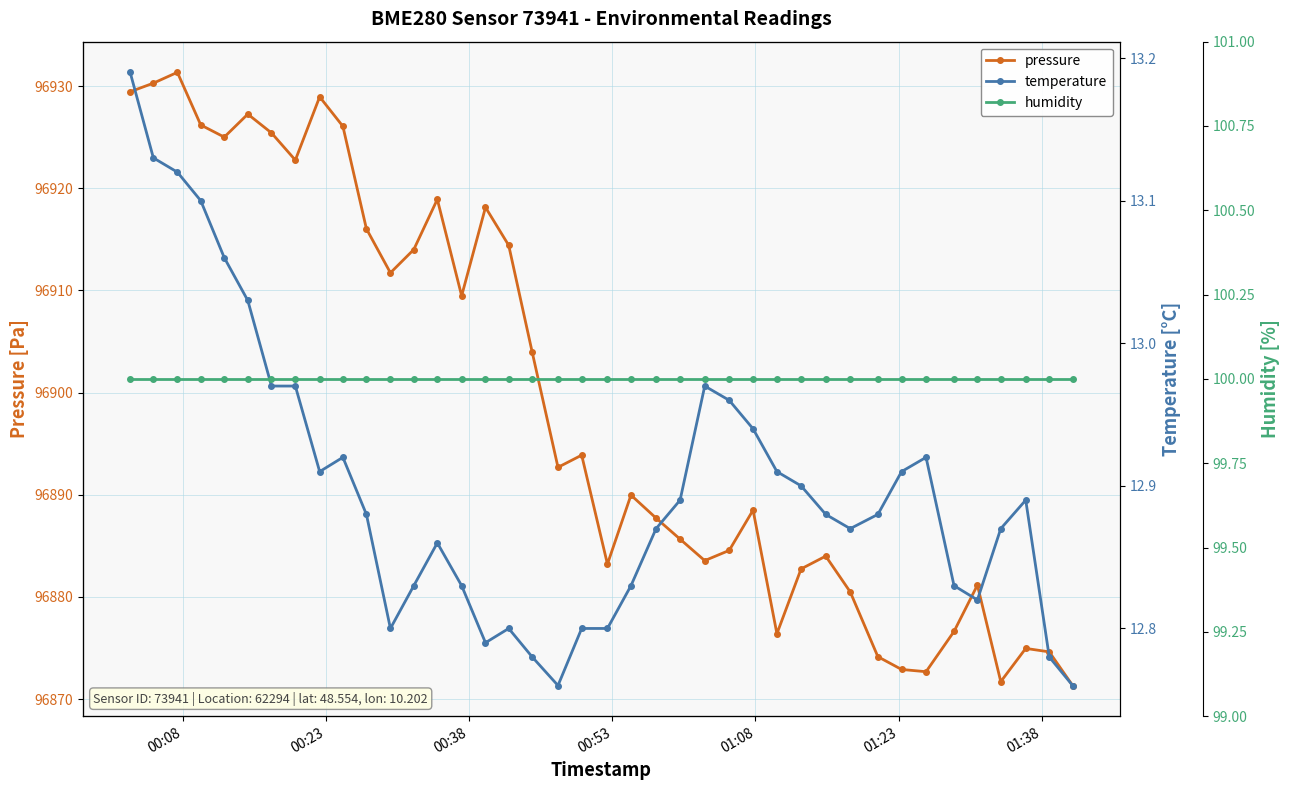

Rank the series by their maximum value, from highest to lowest.

pressure, humidity, temperature